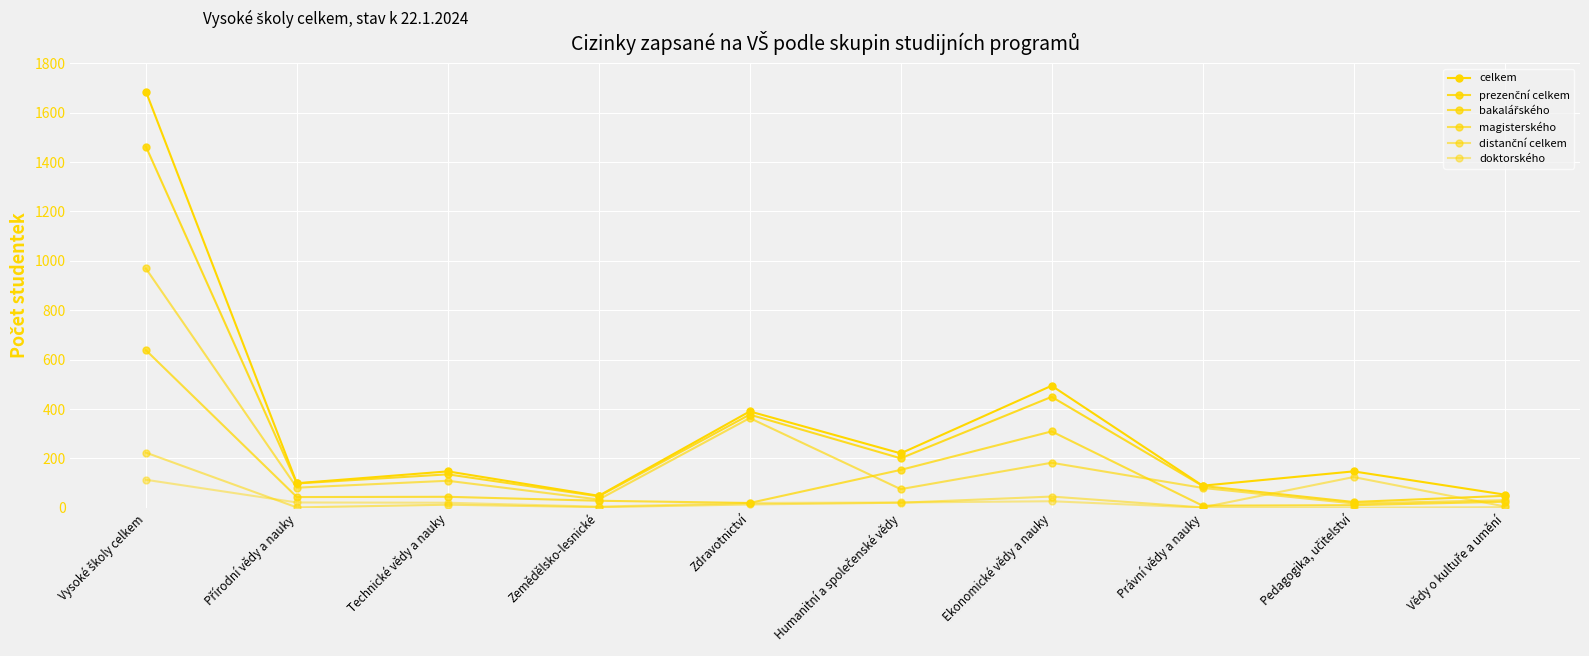

Where is the first local maximum for magisterského?

Technické vědy a nauky